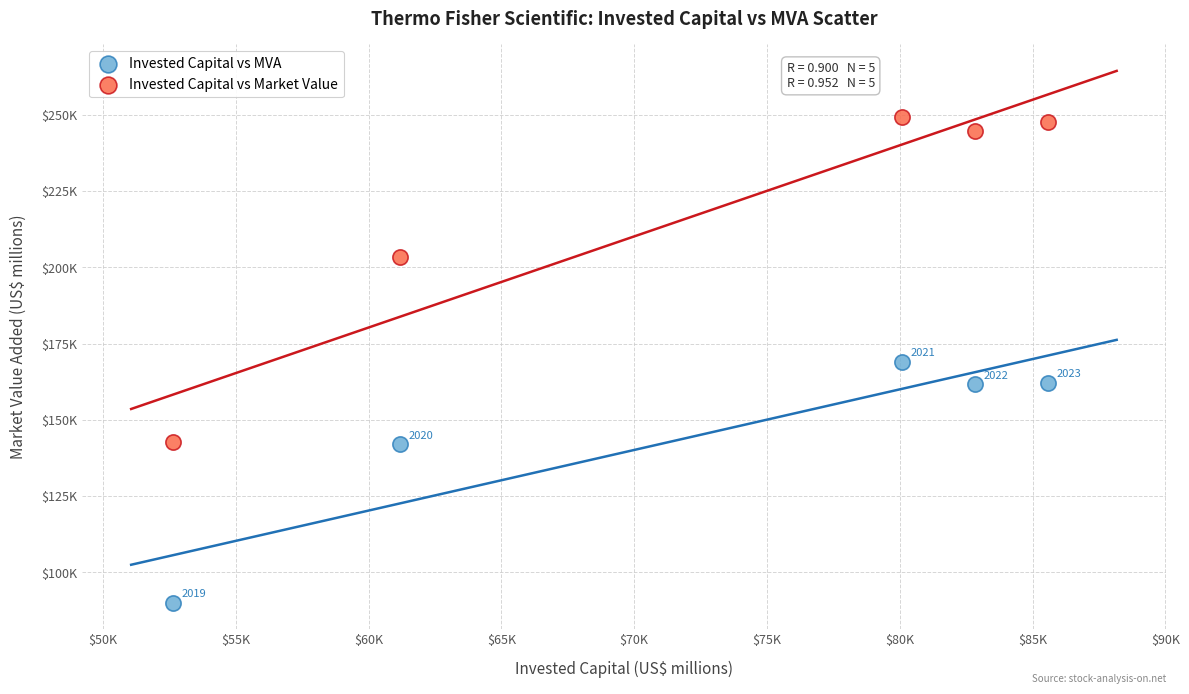

Which series contains the highest Y value?

Invested Capital vs Market Value